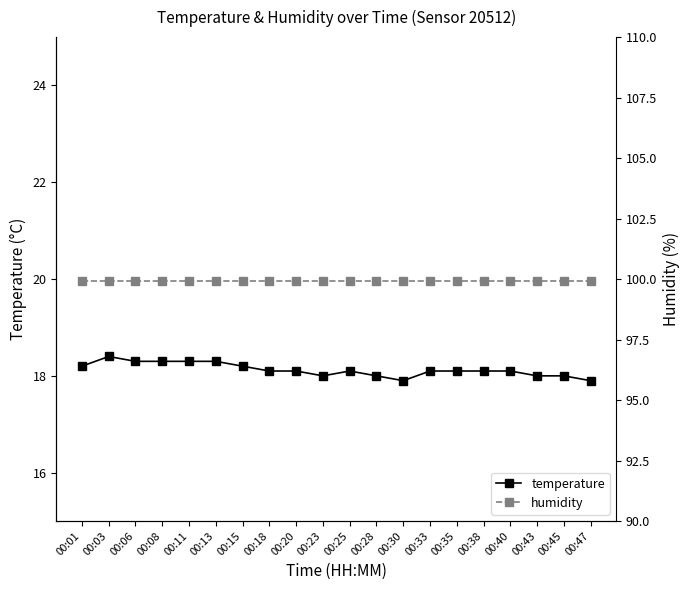

At which label does humidity reach its peak?

00:01